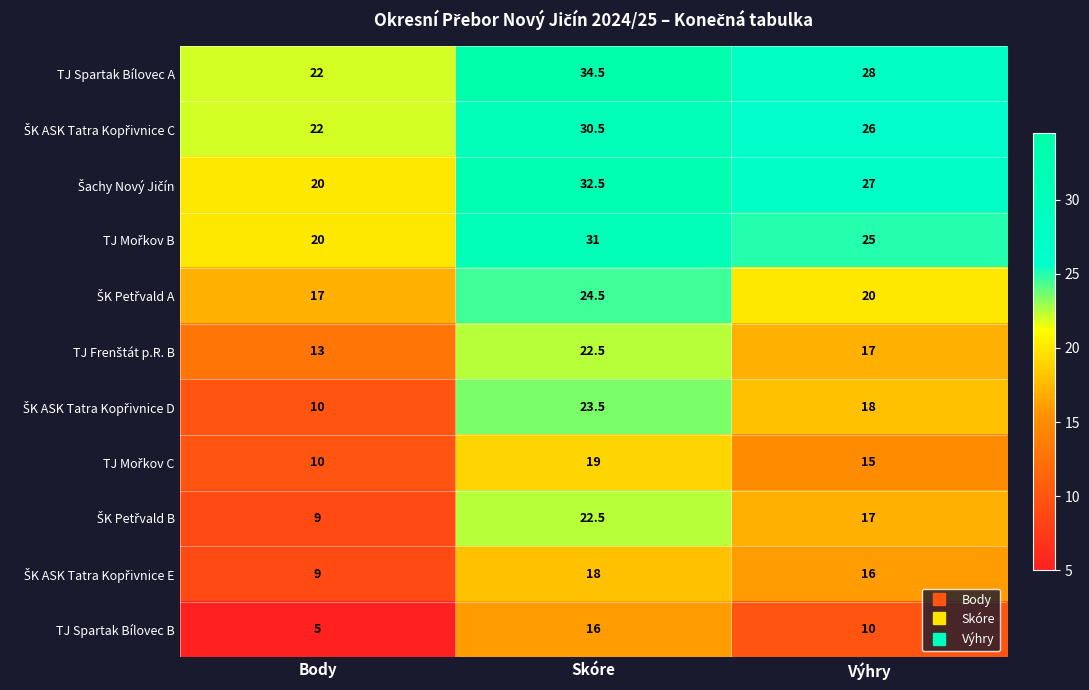

Count the number of categories in the chart.

3